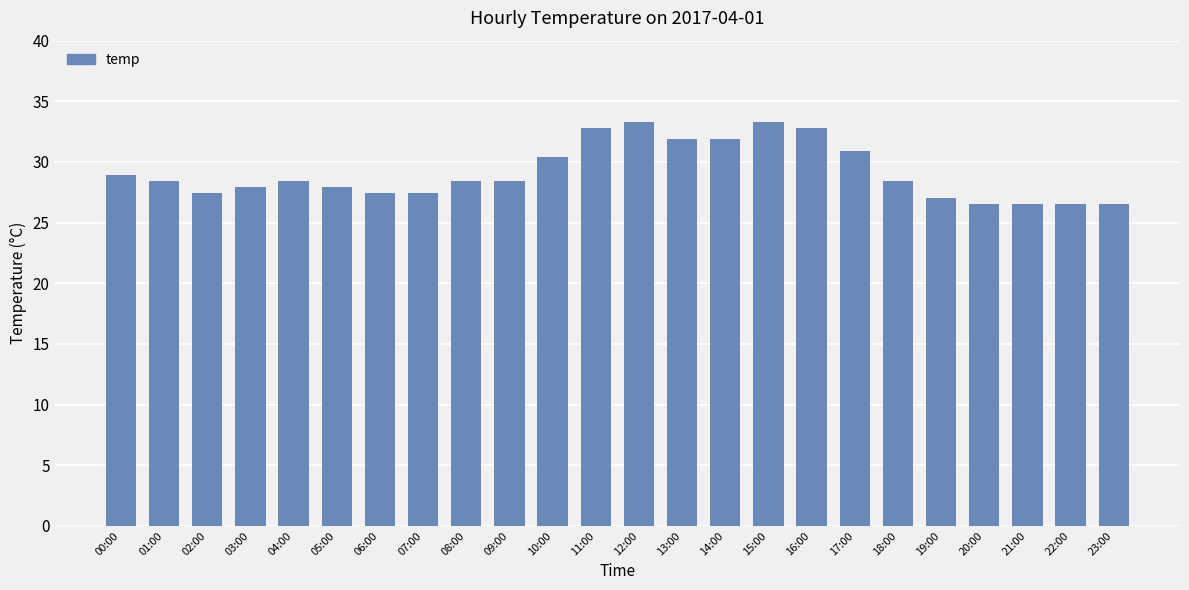

What is the value of the 23rd bar from the left?

26.5